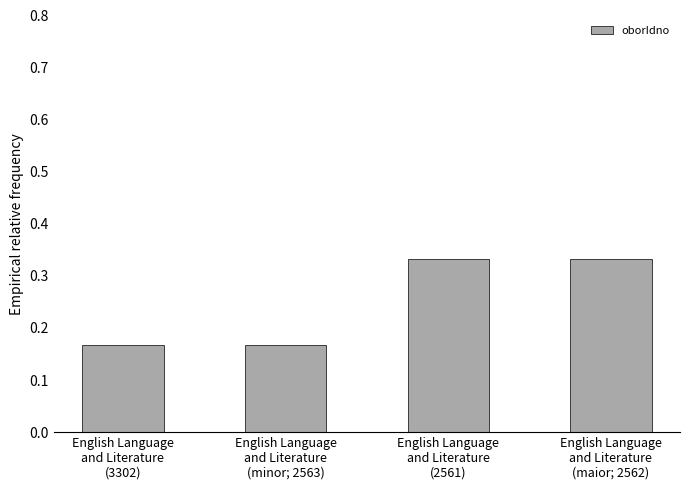

What is the sum of all values?

1.0